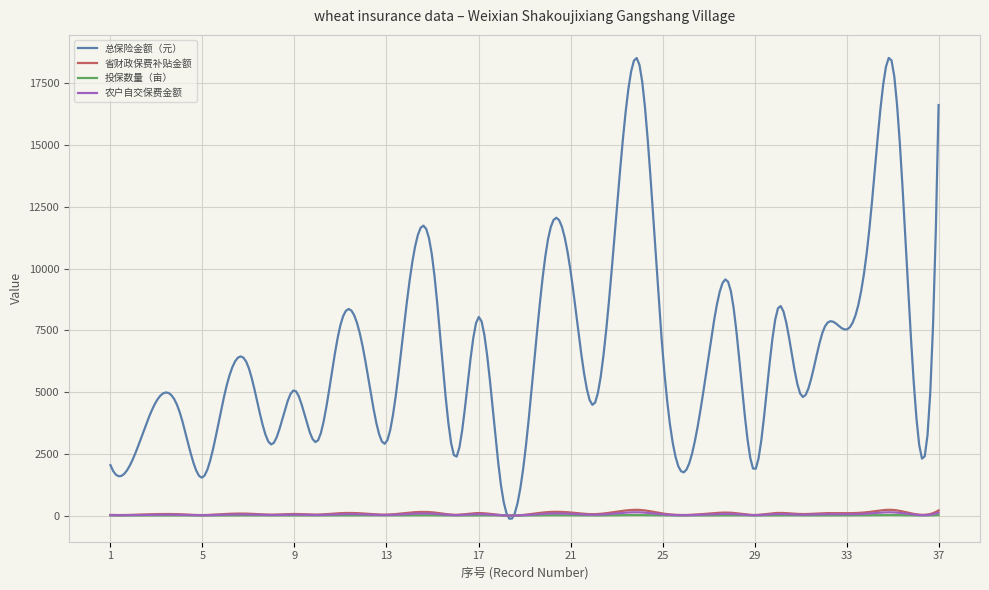

What is the maximum value shown in the chart?

18533.0